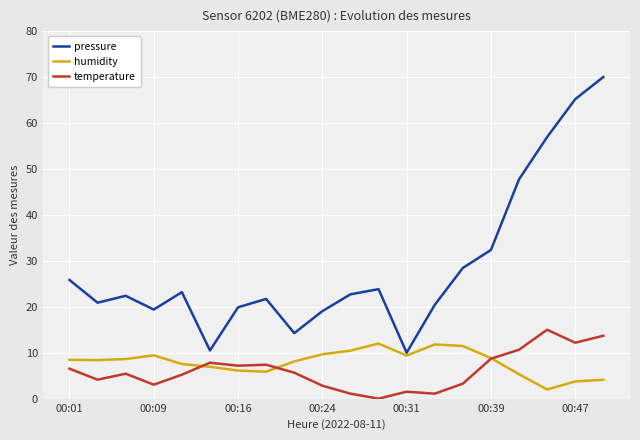

What is the maximum value for humidity?

12.0